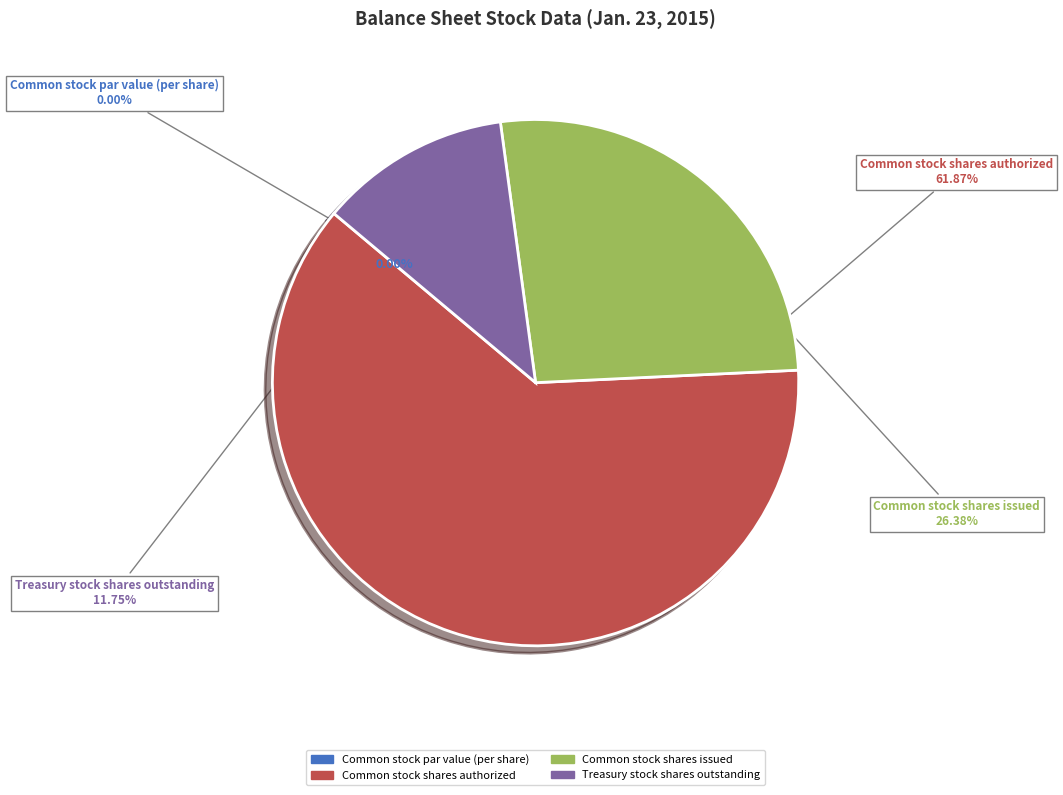

Do Treasury stock shares outstanding and Common stock shares authorized together represent more than half of the pie?

Yes